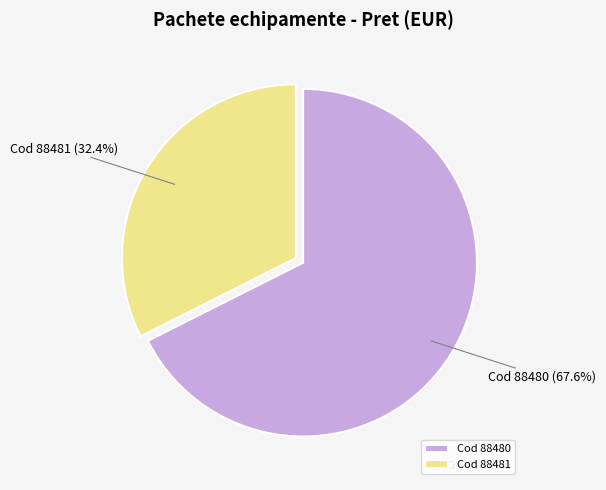

Do Cod 88481 and Cod 88480 together represent more than half of the pie?

Yes